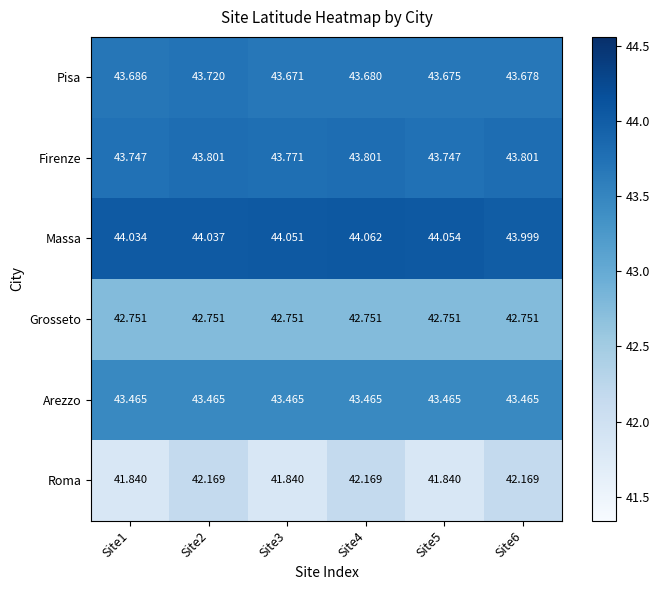

What is the spread (max minus min) of values at Site2?

1.9